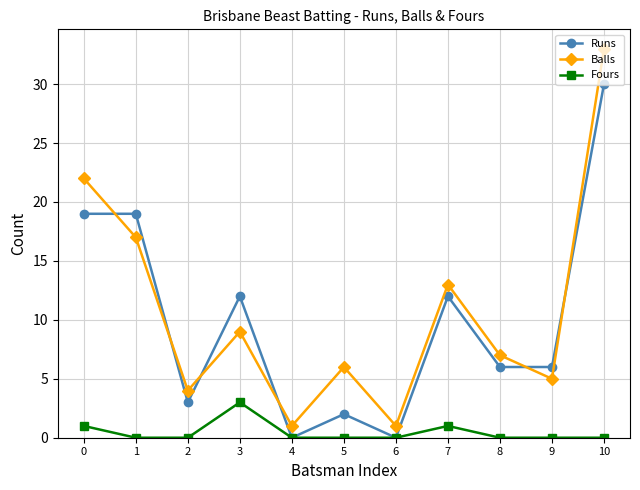

What is the difference between the highest and lowest values at 1?

19